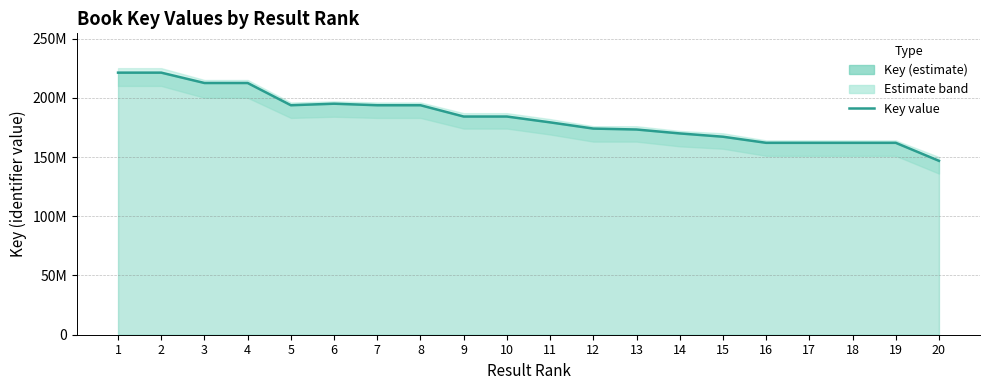

Reading left to right, extract all data points from this chart.

1=221202529	2=221202361	3=212465485	4=212465525	5=193695646	6=194988578	7=193694955	8=193695570	9=184162772	10=184162695	11=179241309	12=173989357	13=173219352	14=169903419	15=167126496	16=161975297	17=161975072	18=161975259	19=161975334	20=146779534